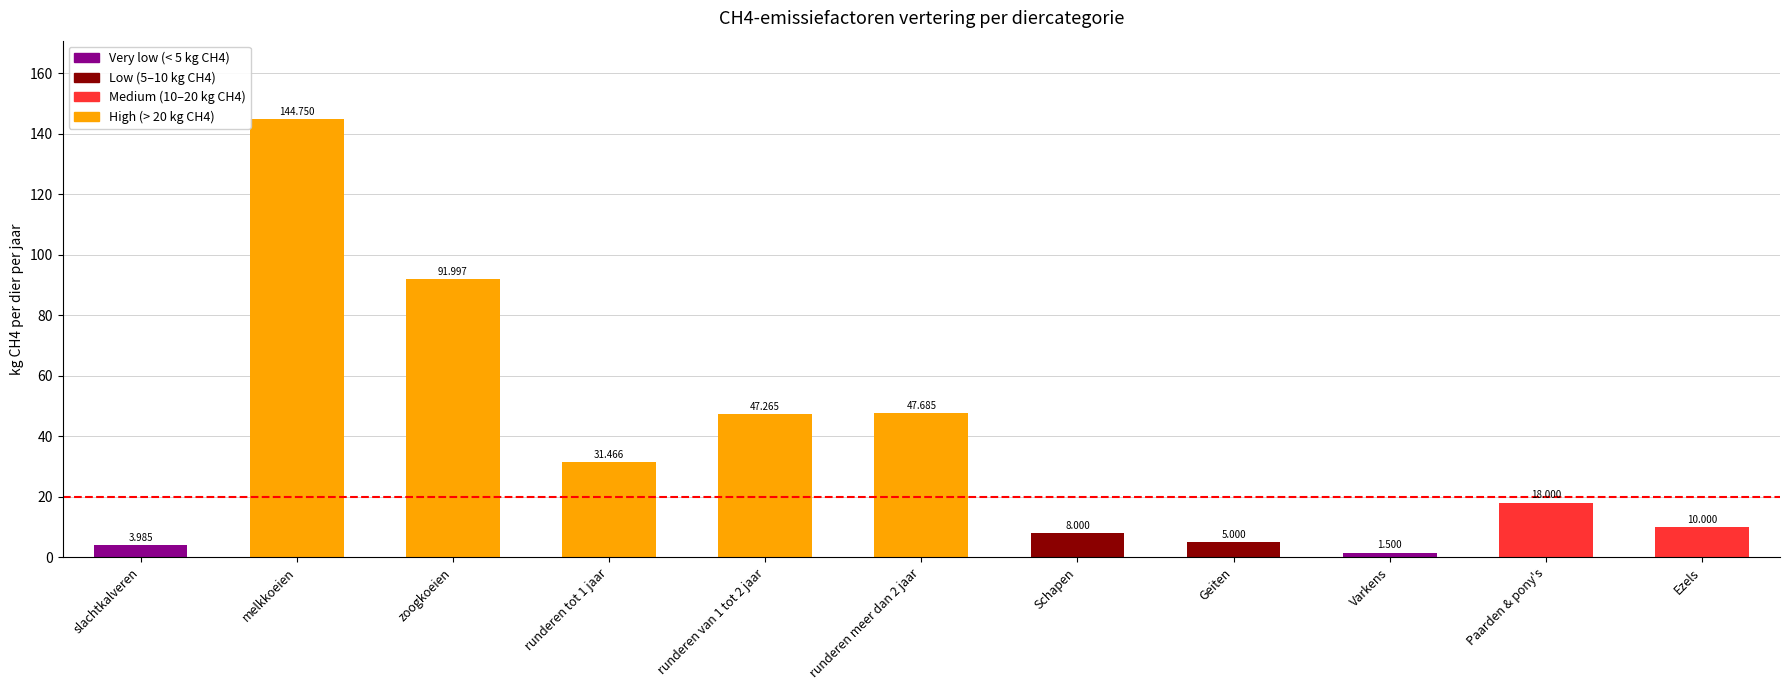

What is the change in value from zoogkoeien to runderen tot 1 jaar?

-60.5